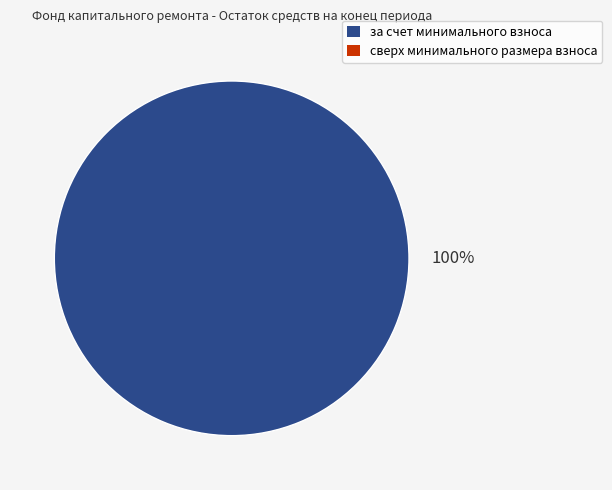

Is there any slice that represents more than half of the pie?

Yes